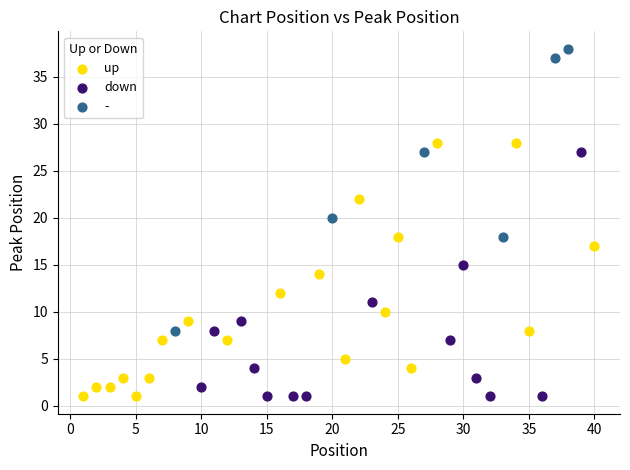

Which series contains the highest Y value?

-